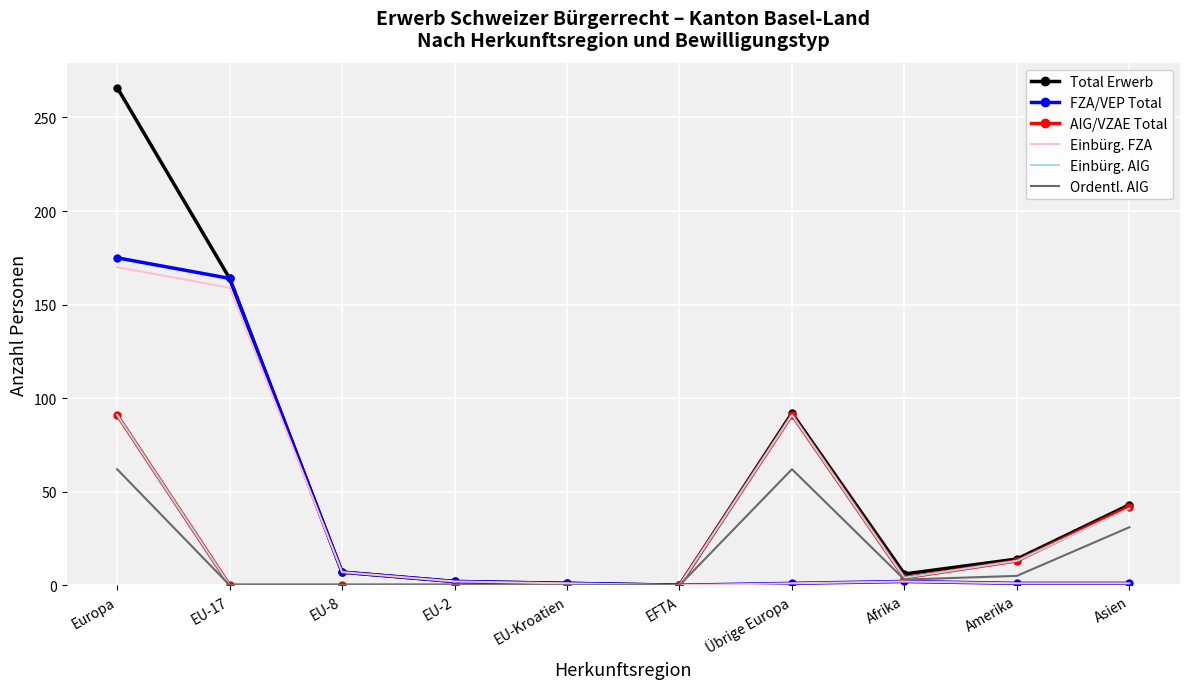

Which series changed the most between EU-17 and Amerika?

FZA/VEP Total